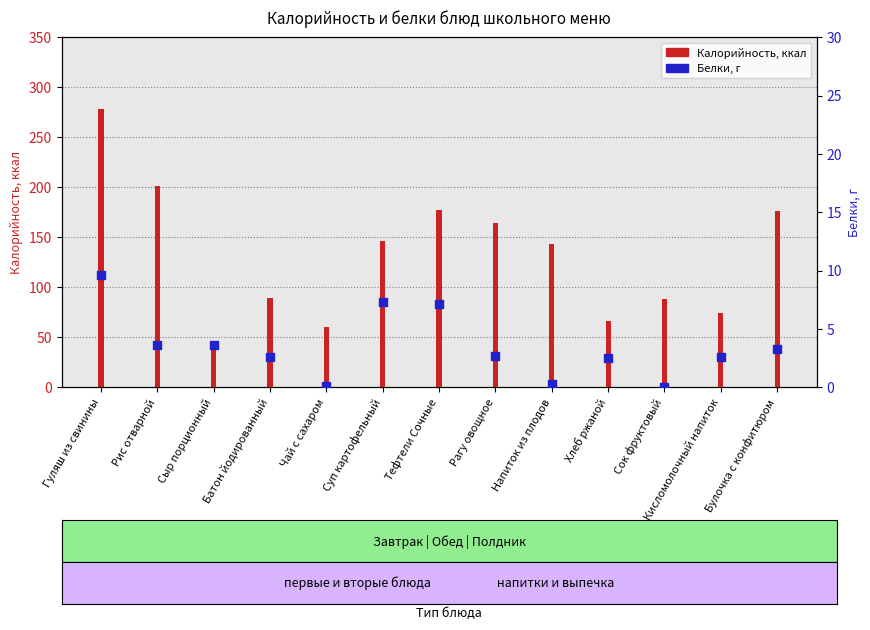

Is the value of Белки, г at Чай с сахаром greater than the value of Калорийность at Рагу овощное?

No